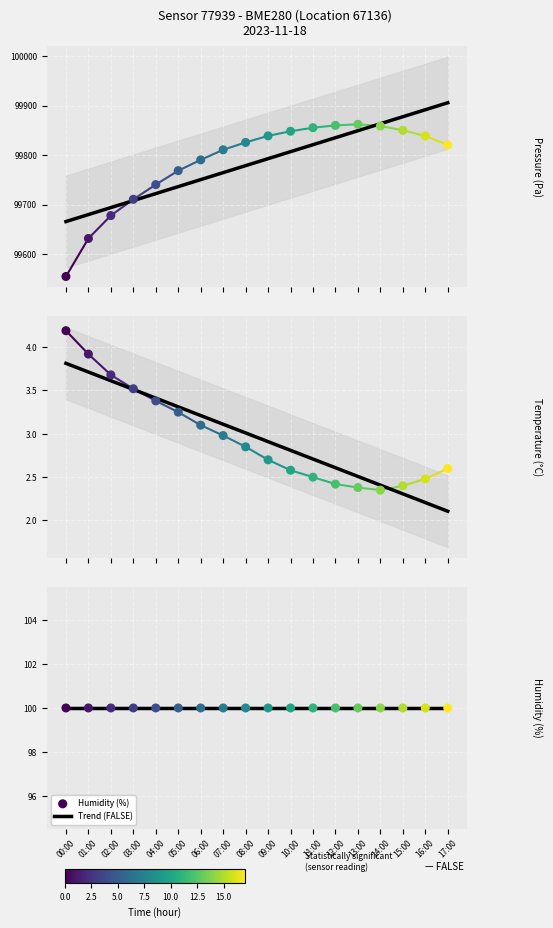

At how many categories does at least one series exceed 19338?

18